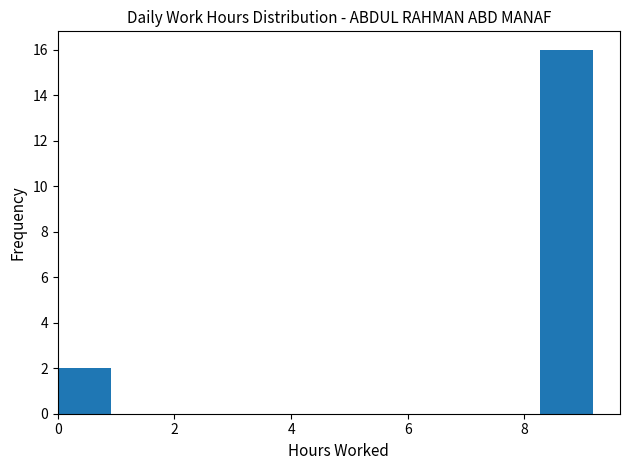

How tall is the bar that spans 8.2 to 9.2 on the x-axis? Neither the bar edges nor the heights are printed on the chart, so give them approximately, as read against the axes.

16